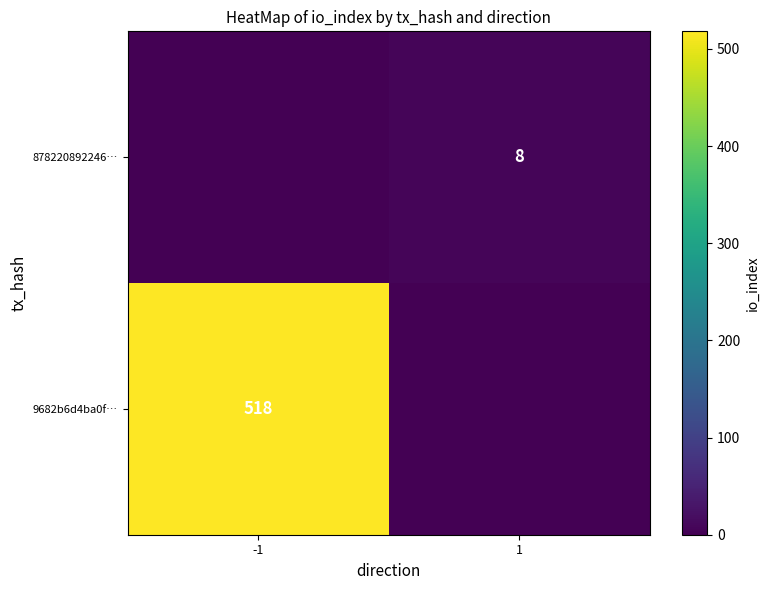

True or false: 9682b6d4ba0f… has a value of 518 at -1.

True